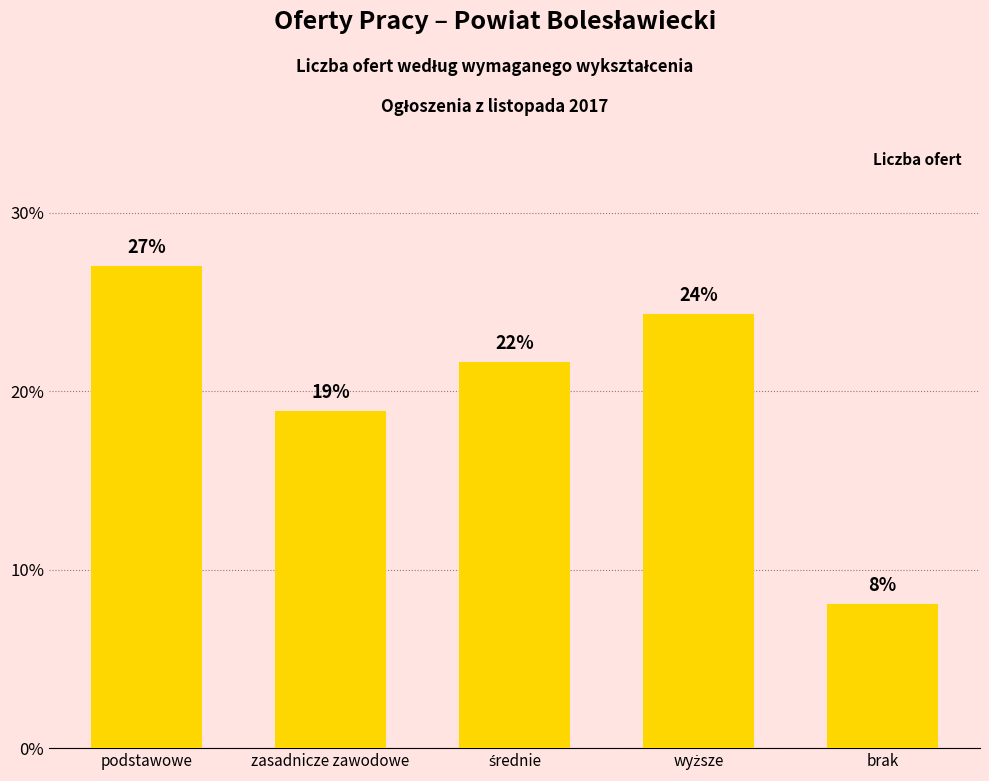

Does the chart contain any negative values?

No